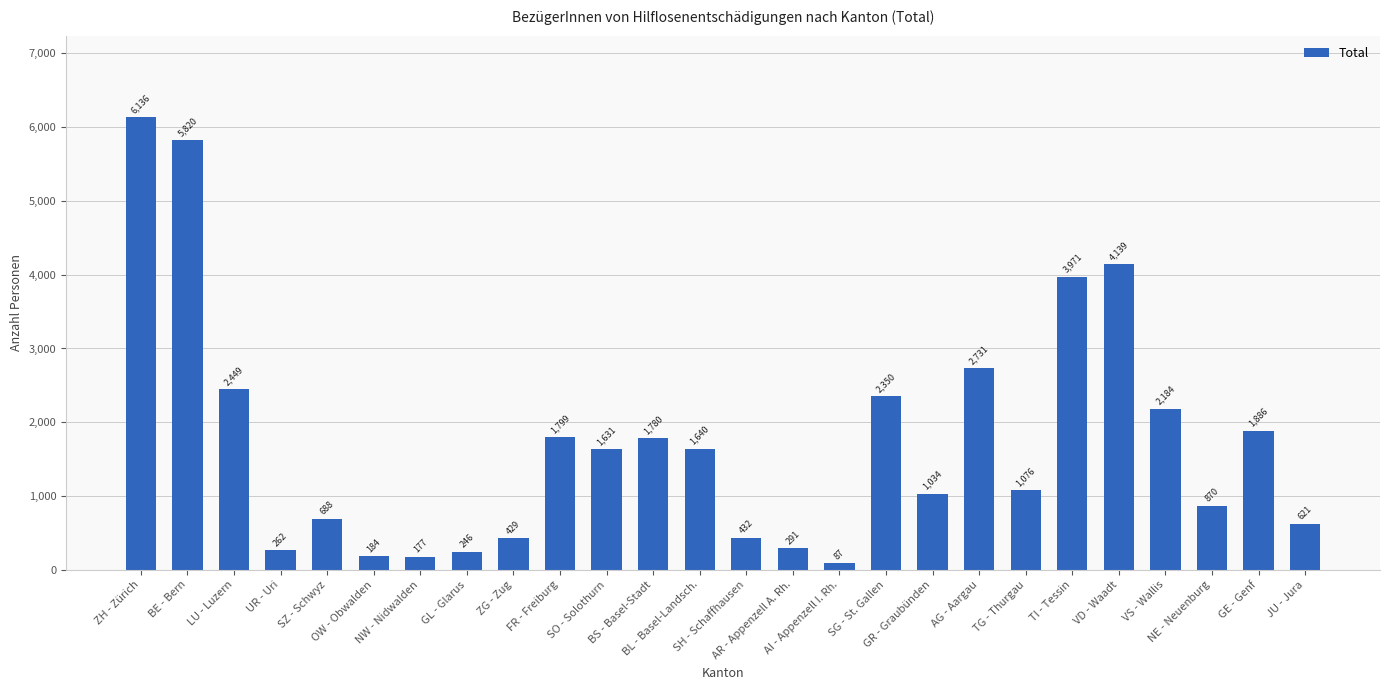

What is the change in value from GL - Glarus to FR - Freiburg?

+1553